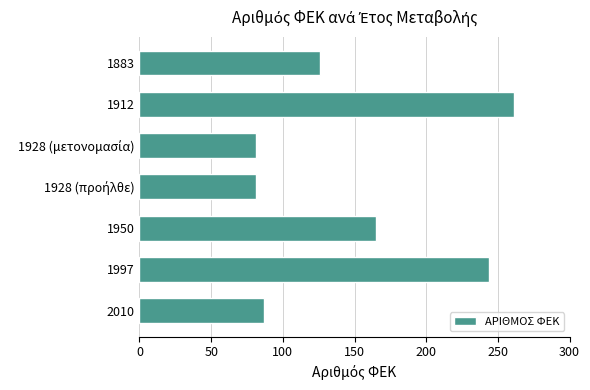

Where is the data nearest to the value 171?

1950